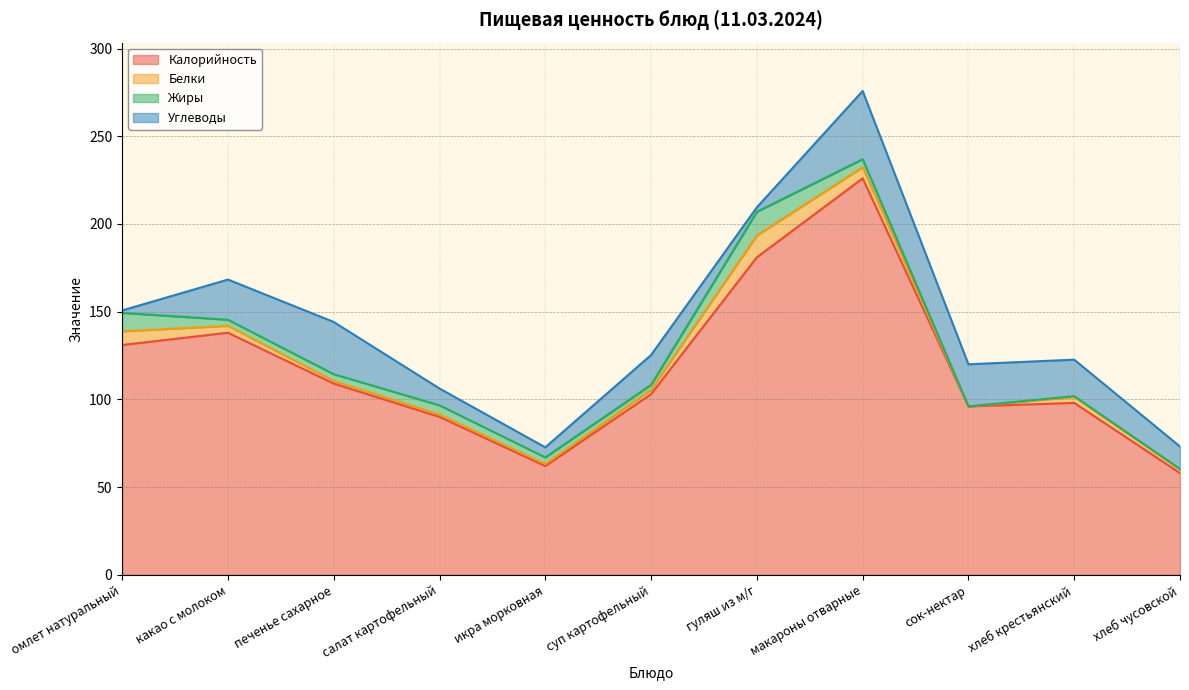

How many distinct data groups are displayed?

4